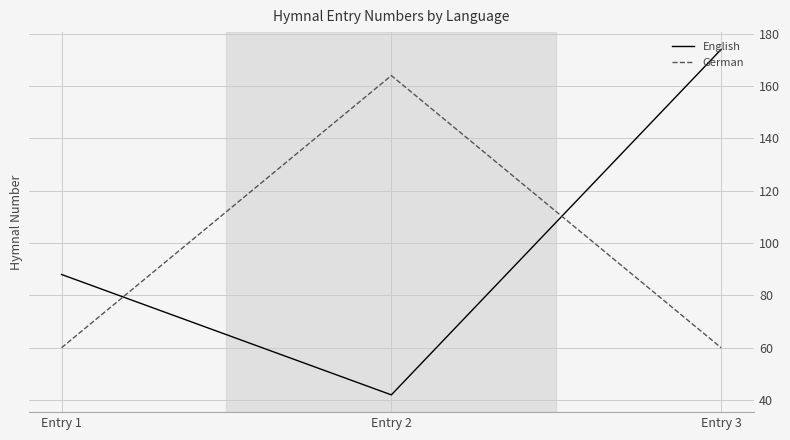

Reading left to right, extract all data points from this chart.

English: Entry 1=88	Entry 2=42	Entry 3=174
German: Entry 1=60	Entry 2=164	Entry 3=60